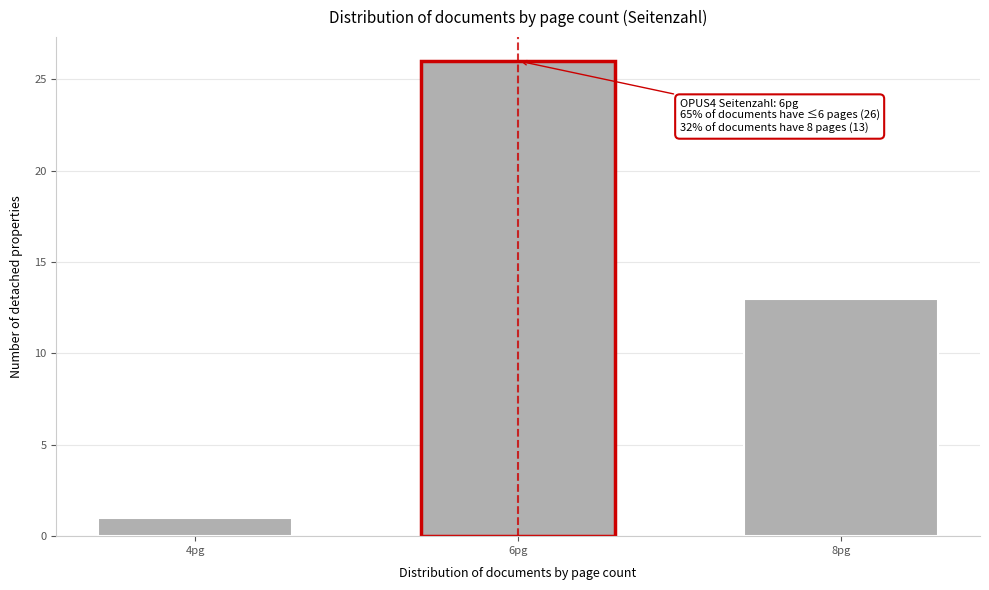

Reading left to right, what are all the values shown in this chart?

4pg=1	6pg=26	8pg=13